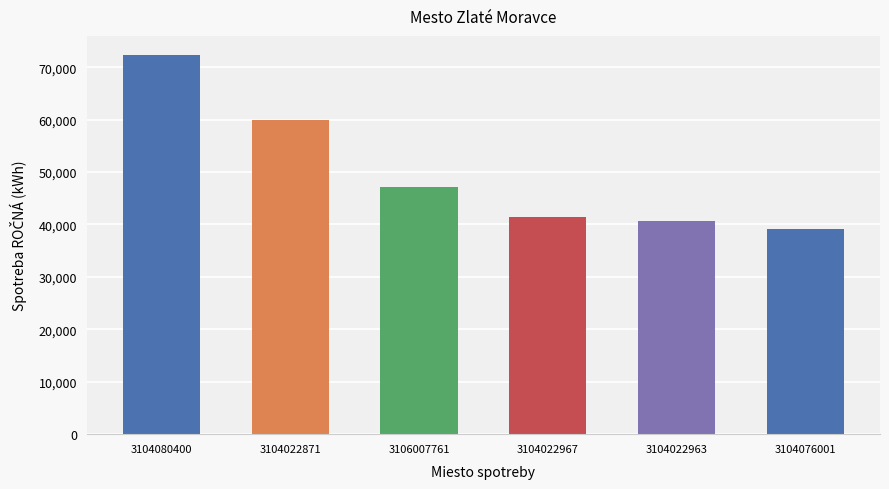

What is the sum of all values?

300463